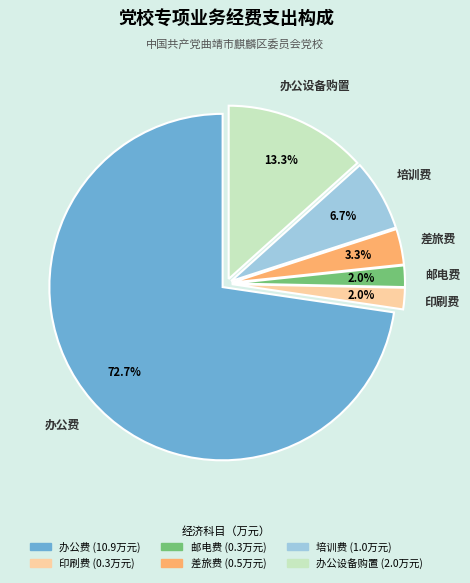

Is there any slice that represents more than half of the pie?

Yes